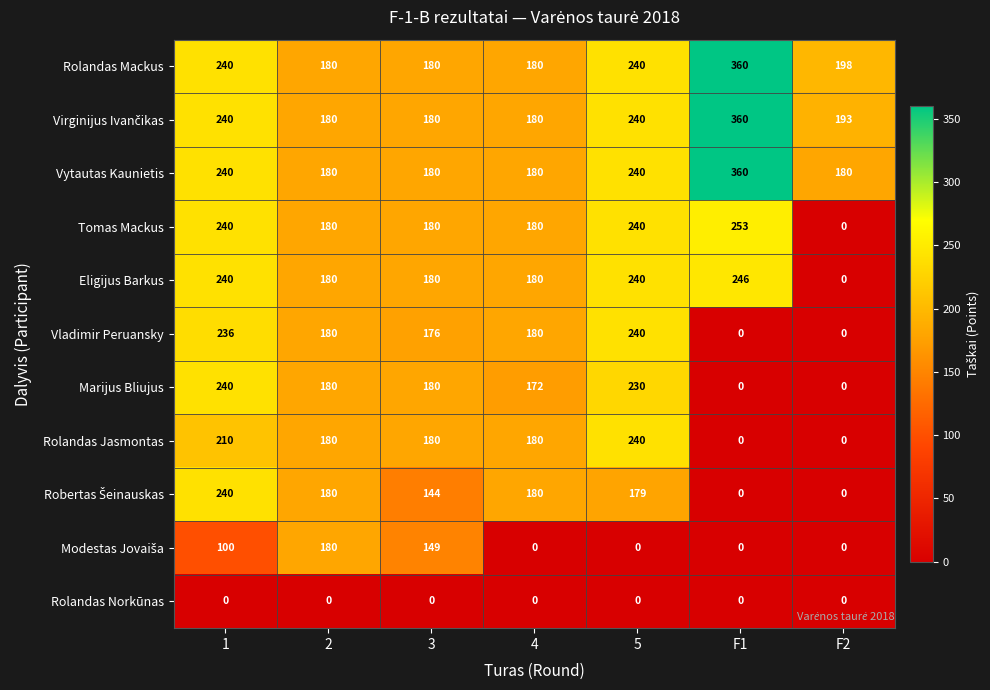

Which series changed the most between F1 and F2?

Tomas Mackus